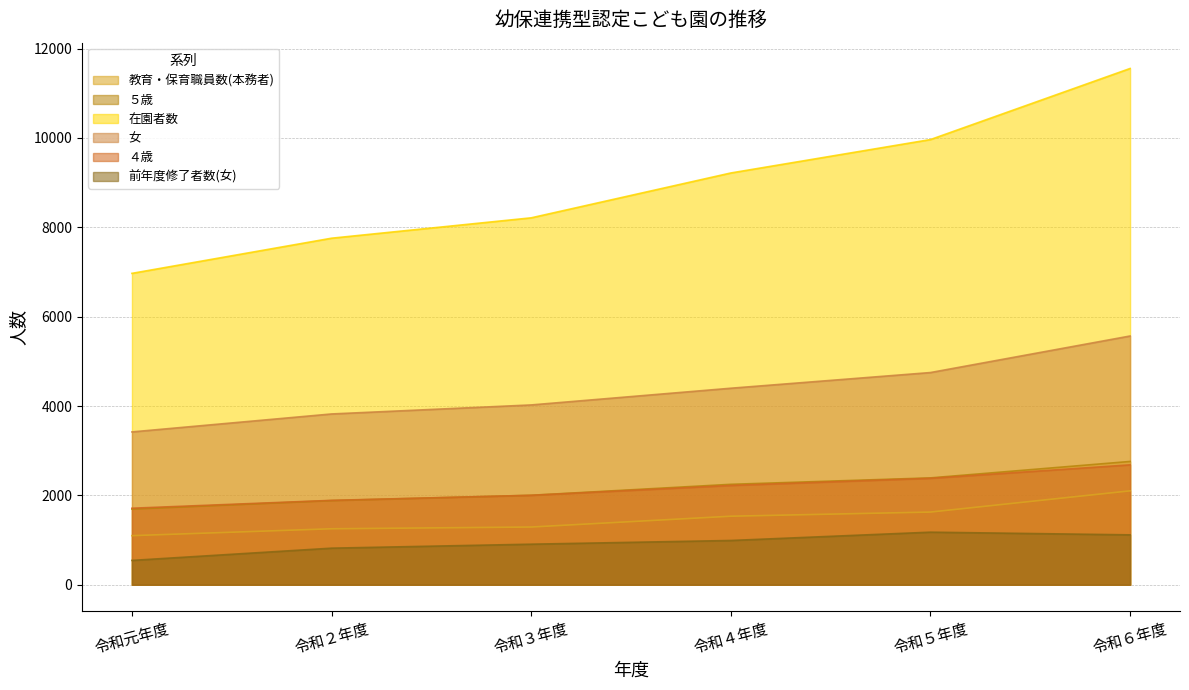

Where is the first local maximum for 前年度修了者数(女)?

令和５年度